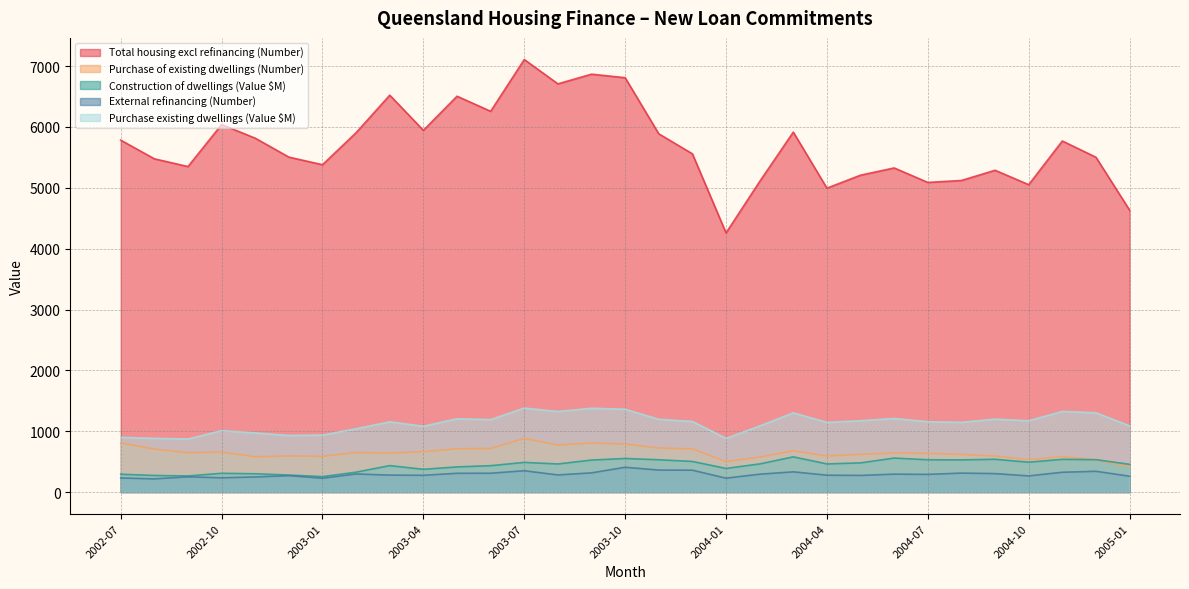

Reading left to right, list all the values displayed in this chart.

Total housing excl refinancing (Number): 2002-07=5784.0	2002-08=5477.0	2002-09=5350.0	2002-10=6040.0	2002-11=5816.0	2002-12=5505.0	2003-01=5380.0	2003-02=5907.0	2003-03=6523.0	2003-04=5945.0	2003-05=6506.0	2003-06=6258.0	2003-07=7109.0	2003-08=6709.0	2003-09=6868.0	2003-10=6810.0	2003-11=5888.0	2003-12=5559.0	2004-01=4259.0	2004-02=5104.0	2004-03=5916.0	2004-04=4995.0	2004-05=5208.0	2004-06=5327.0	2004-07=5089.0	2004-08=5121.0	2004-09=5289.0	2004-10=5052.0	2004-11=5770.0	2004-12=5503.0	2005-01=4634.0
Purchase of existing dwellings (Number): 2002-07=808.0	2002-08=706.0	2002-09=647.0	2002-10=657.0	2002-11=581.0	2002-12=592.0	2003-01=587.0	2003-02=650.0	2003-03=640.0	2003-04=663.0	2003-05=711.0	2003-06=716.0	2003-07=880.0	2003-08=773.0	2003-09=805.0	2003-10=789.0	2003-11=723.0	2003-12=709.0	2004-01=501.0	2004-02=575.0	2004-03=678.0	2004-04=592.0	2004-05=619.0	2004-06=641.0	2004-07=636.0	2004-08=618.0	2004-09=591.0	2004-10=532.0	2004-11=583.0	2004-12=529.0	2005-01=420.0
Construction of dwellings (Value $M): 2002-07=293.0	2002-08=272.1	2002-09=264.4	2002-10=307.9	2002-11=300.4	2002-12=279.4	2003-01=253.5	2003-02=326.5	2003-03=434.5	2003-04=373.4	2003-05=413.1	2003-06=433.2	2003-07=487.1	2003-08=461.5	2003-09=525.5	2003-10=551.8	2003-11=530.4	2003-12=502.9	2004-01=388.1	2004-02=461.9	2004-03=577.9	2004-04=462.3	2004-05=479.3	2004-06=558.3	2004-07=530.5	2004-08=528.3	2004-09=538.7	2004-10=490.2	2004-11=537.7	2004-12=531.8	2005-01=455.5
External refinancing (Number): 2002-07=231.0	2002-08=216.0	2002-09=250.0	2002-10=234.0	2002-11=248.0	2002-12=269.0	2003-01=227.0	2003-02=297.0	2003-03=278.0	2003-04=275.0	2003-05=308.0	2003-06=309.0	2003-07=350.0	2003-08=281.0	2003-09=315.0	2003-10=407.0	2003-11=361.0	2003-12=359.0	2004-01=228.0	2004-02=293.0	2004-03=332.0	2004-04=277.0	2004-05=273.0	2004-06=294.0	2004-07=290.0	2004-08=311.0	2004-09=303.0	2004-10=265.0	2004-11=325.0	2004-12=341.0	2005-01=260.0
Purchase existing dwellings (Value $M): 2002-07=899.6	2002-08=882.5	2002-09=871.9	2002-10=1009.2	2002-11=971.8	2002-12=929.7	2003-01=935.8	2003-02=1040.9	2003-03=1154.2	2003-04=1081.6	2003-05=1204.8	2003-06=1190.8	2003-07=1380.0	2003-08=1324.4	2003-09=1377.0	2003-10=1360.8	2003-11=1195.8	2003-12=1159.9	2004-01=882.0	2004-02=1086.1	2004-03=1301.6	2004-04=1145.6	2004-05=1172.1	2004-06=1209.7	2004-07=1155.7	2004-08=1145.8	2004-09=1198.8	2004-10=1171.7	2004-11=1325.0	2004-12=1303.0	2005-01=1088.9